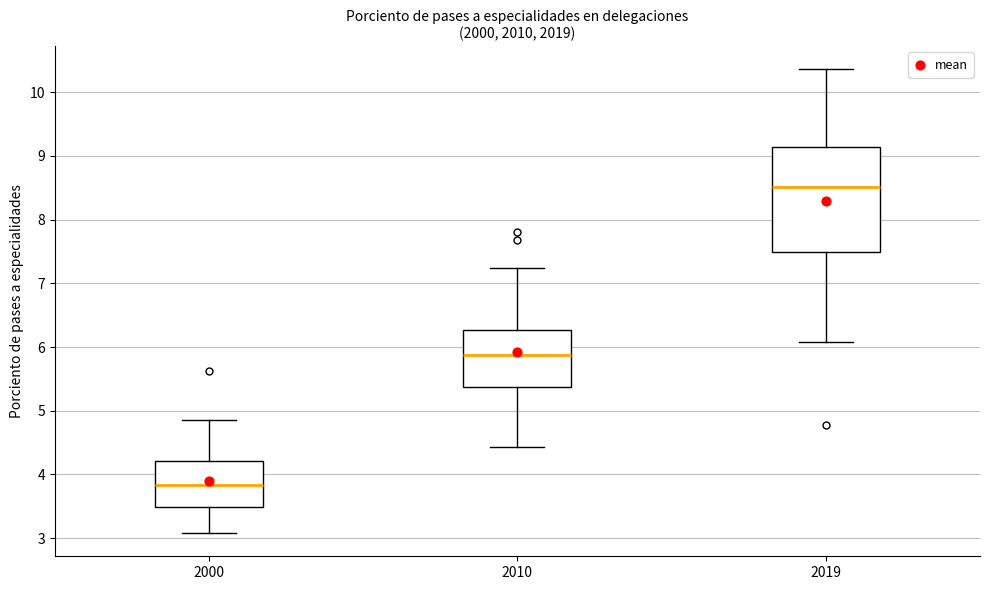

Which box's median line is the highest?

2019